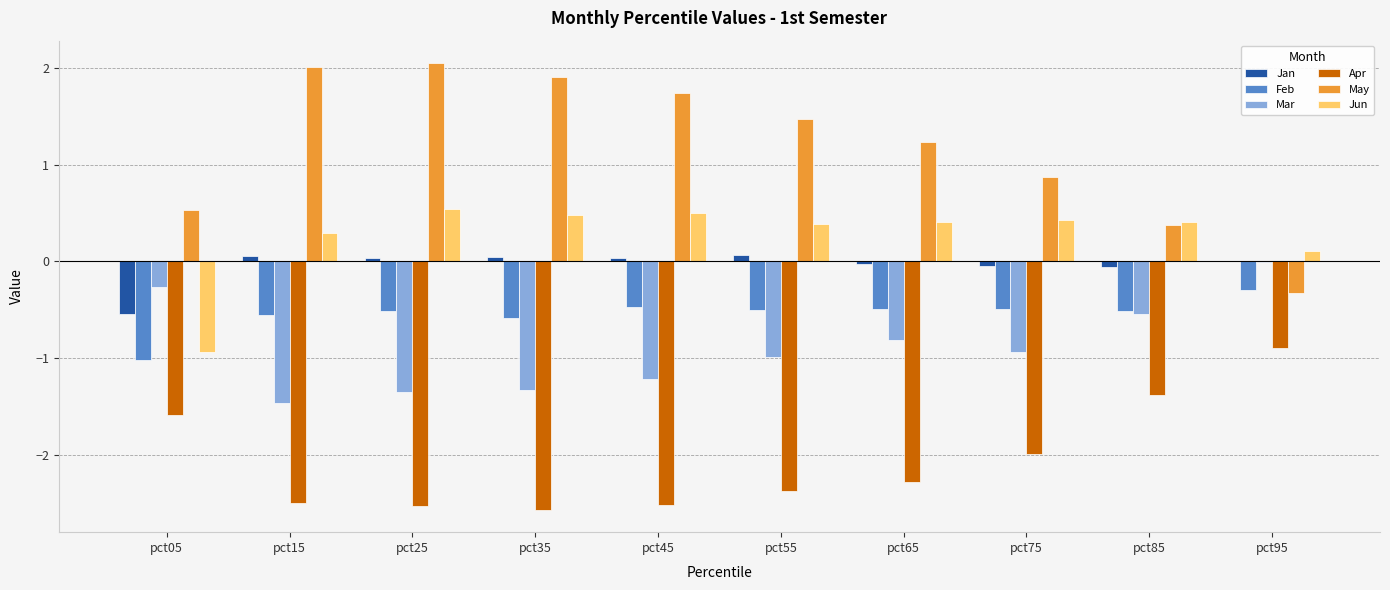

What is the sum of all Jan values?

-0.4